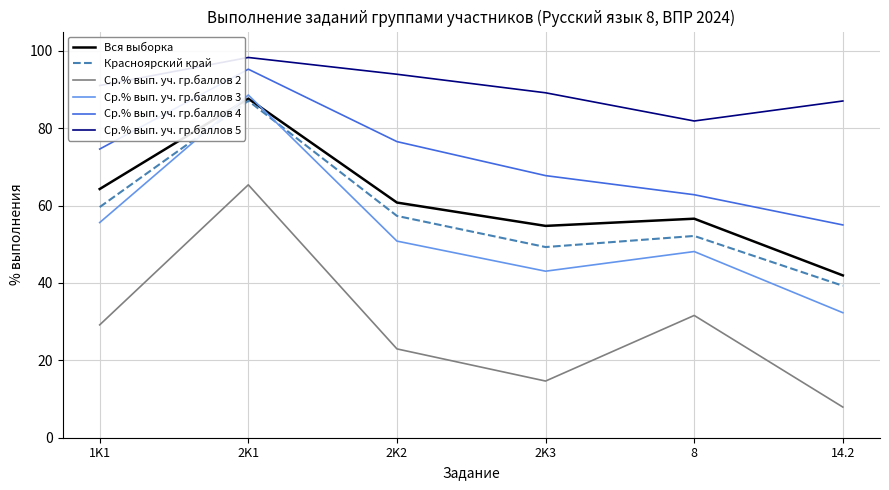

How many lines are shown in the chart?

6